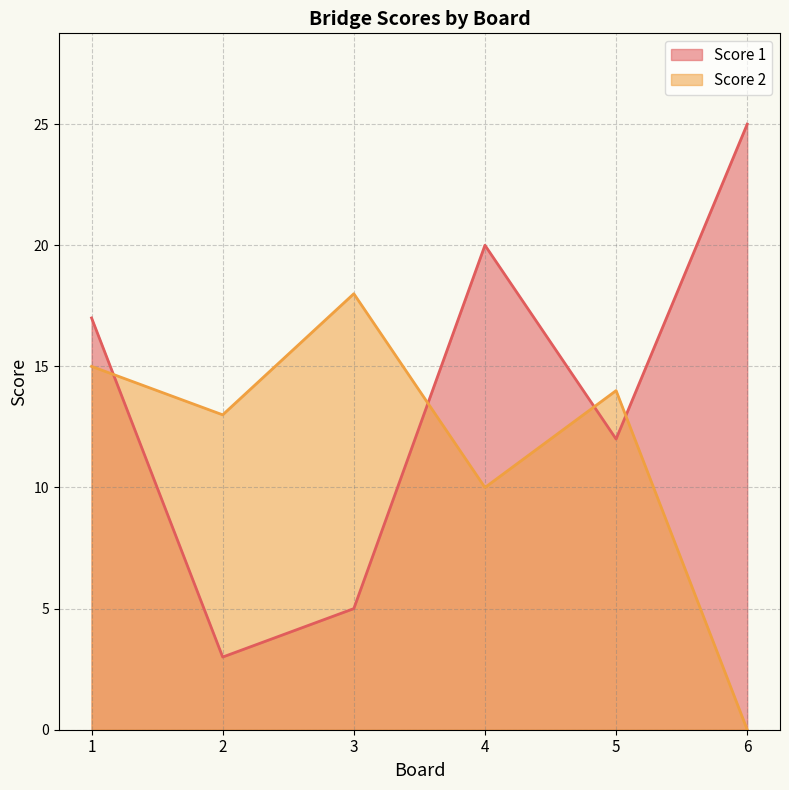

At which category does Score 2 reach its first local peak?

3